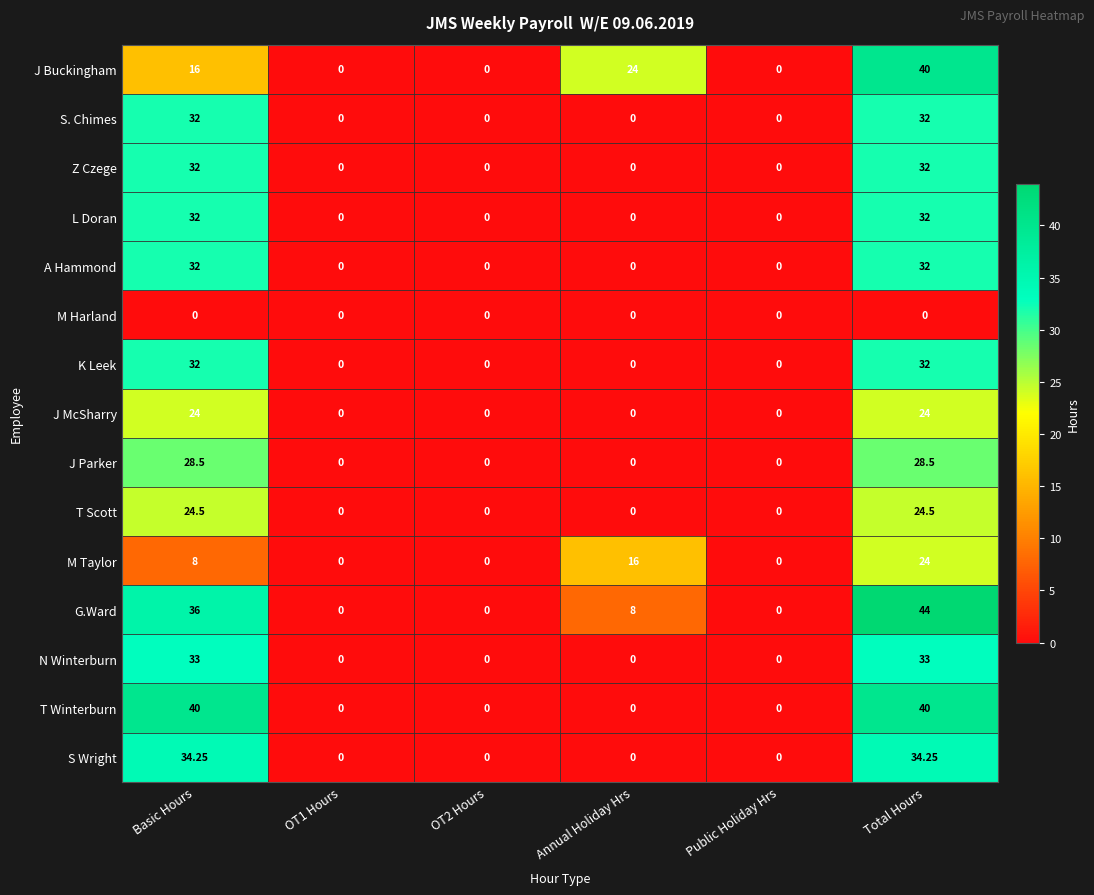

Count the number of categories in the chart.

6